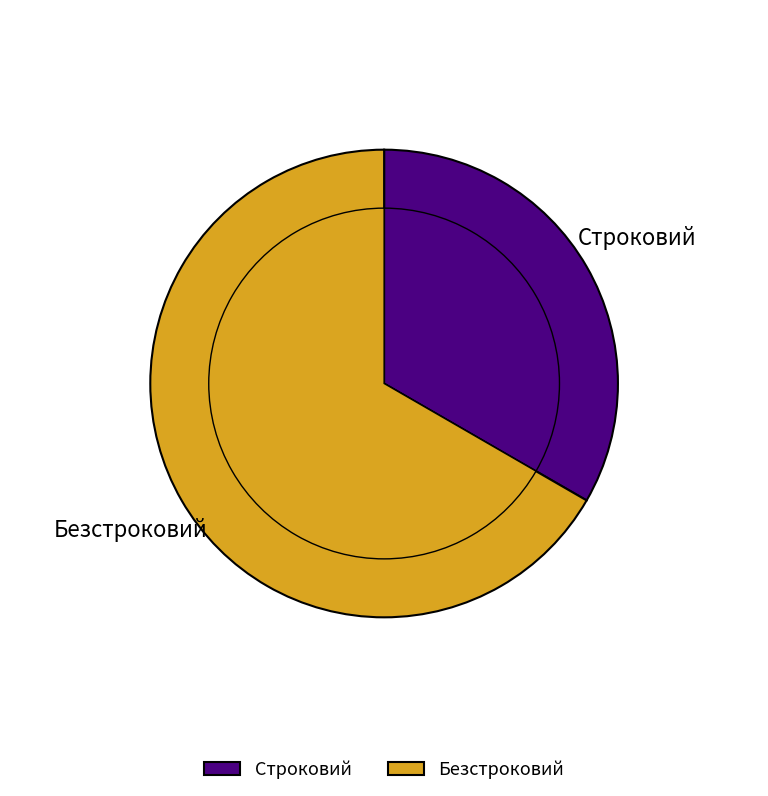

What is the change in value from Строковий to Безстроковий?

+1